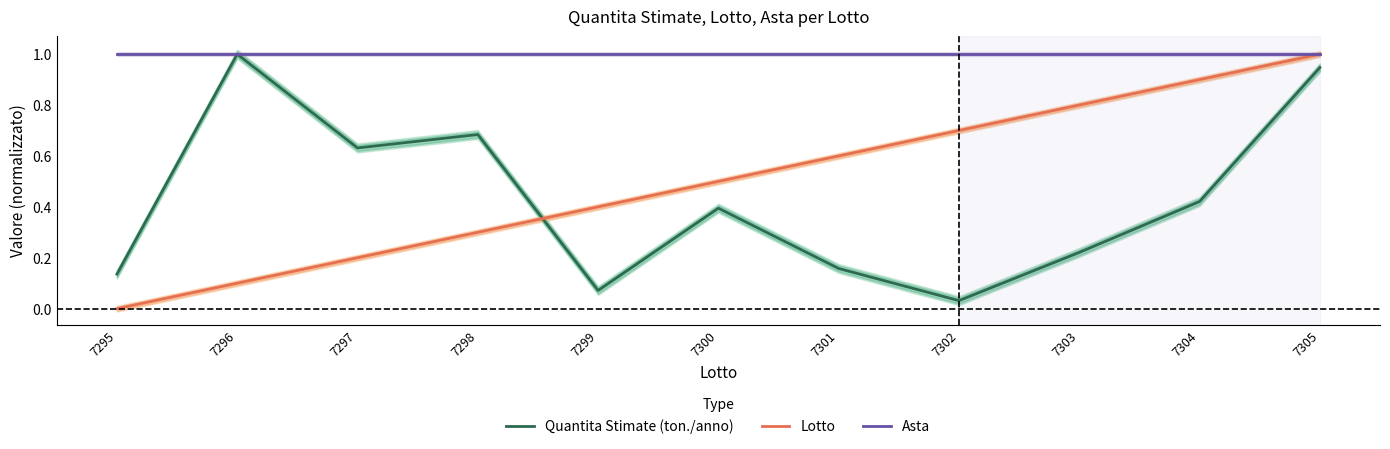

What is the spread (max minus min) of values at 7302?

1.0